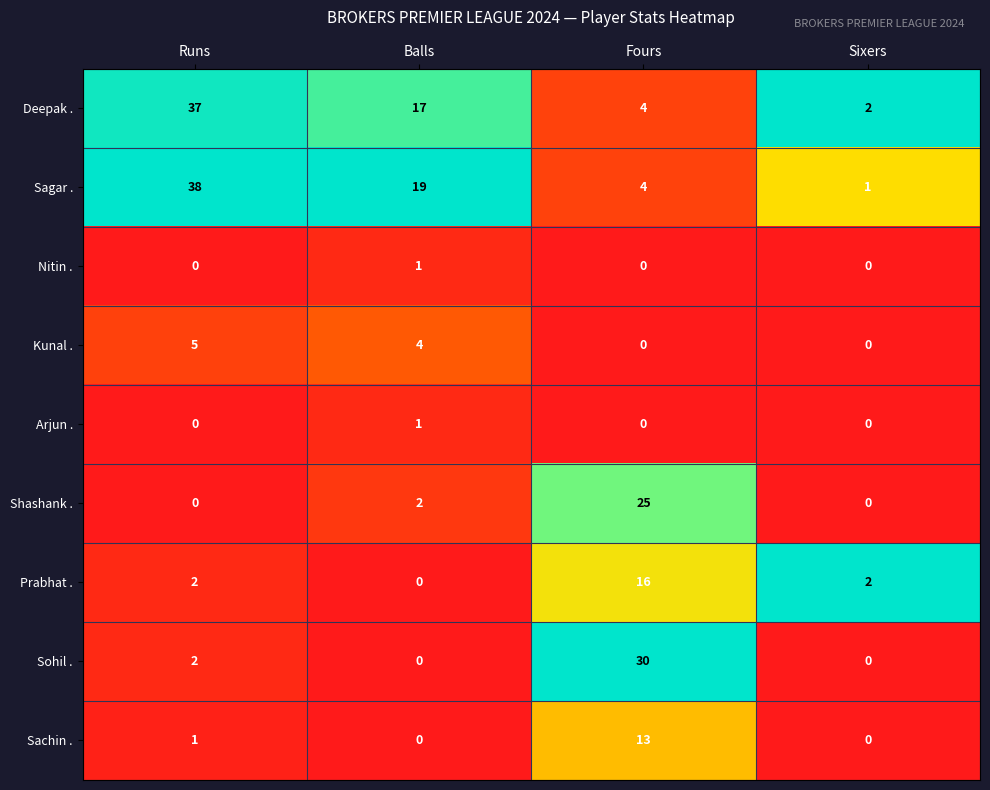

List the labels in order of Deepak . value, largest first.

Runs, Balls, Fours, Sixers